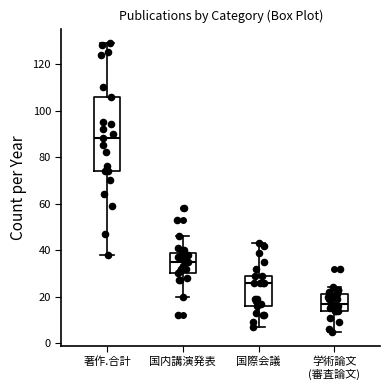

Reading left to right, transcribe this box plot: for each box, give where its median line is, the range the box spans, and where its two whiskers end, as read against the y-axis. The values are not printed on the chart, so give them approximately, as read against the axis.

著作.合計: median 88, box 74 to 106, whiskers 38 to 130
国内講演発表: median 36, box 30 to 40, whiskers 20 to 46
国際会議: median 26, box 16 to 30, whiskers 8 to 44
学術論文 (審査論文): median 18, box 14 to 22, whiskers 6 to 24